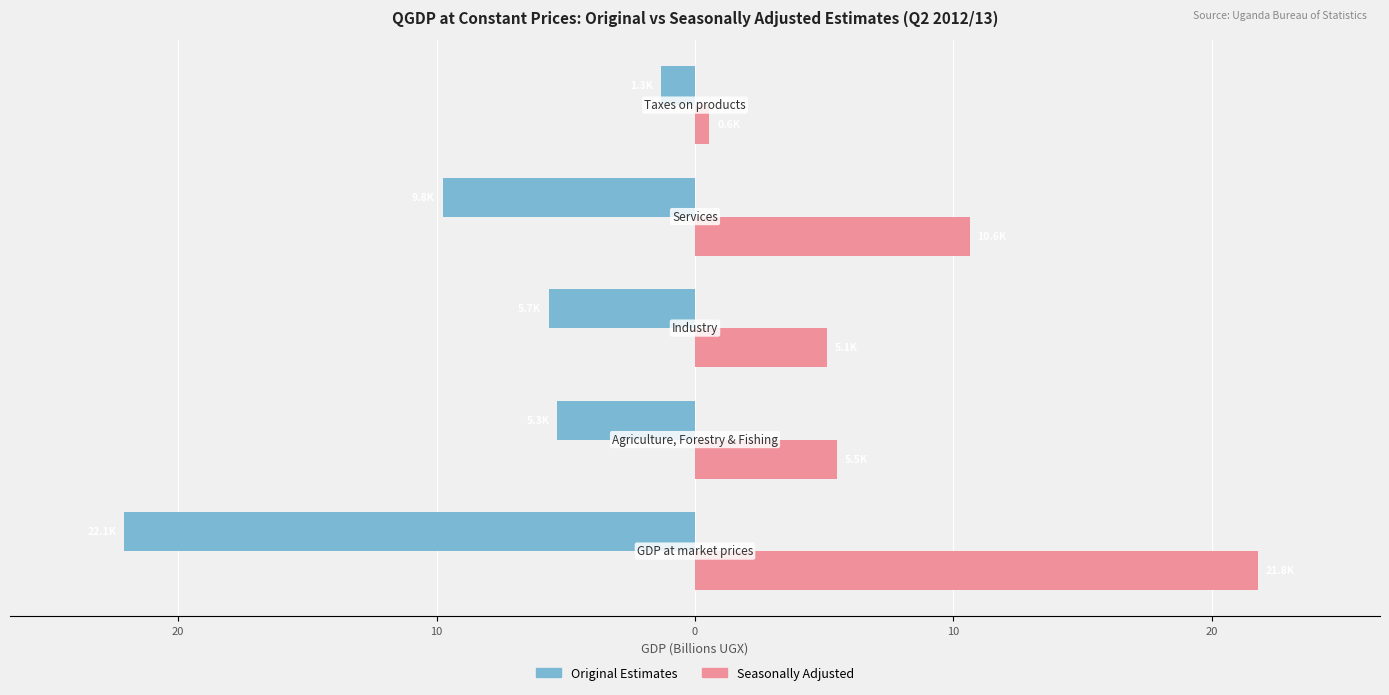

What are all the series names shown in the legend?

Original Estimates, Seasonally Adjusted